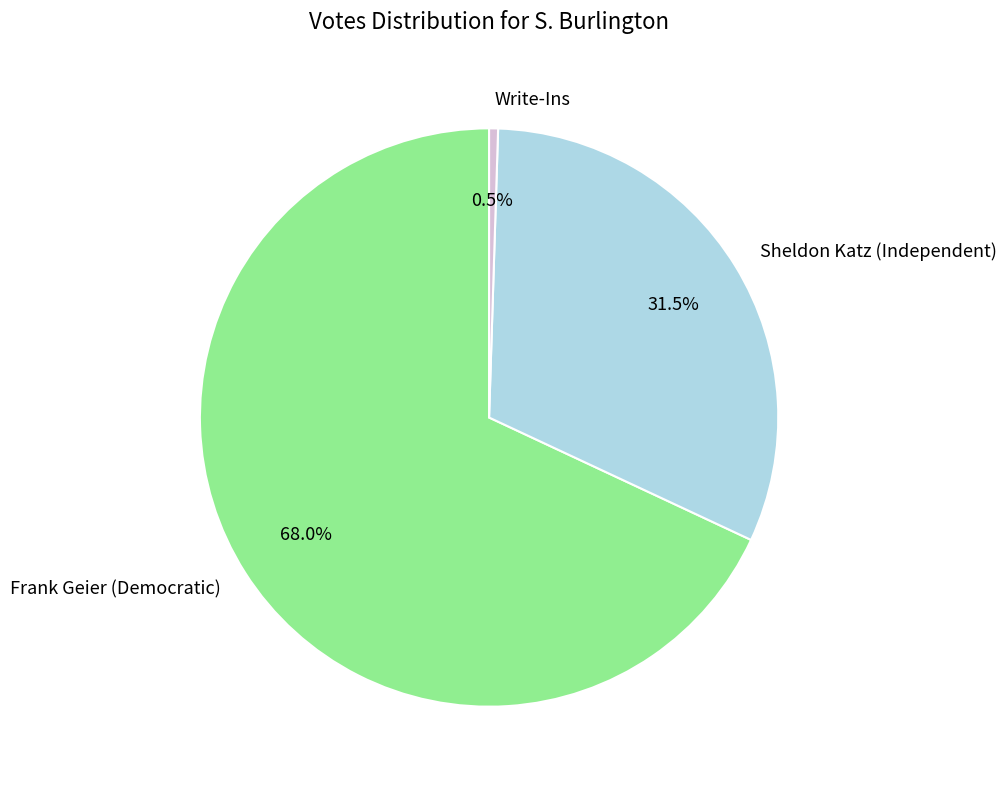

What percentage is the Frank Geier (Democratic) slice, to the nearest percent?

68%